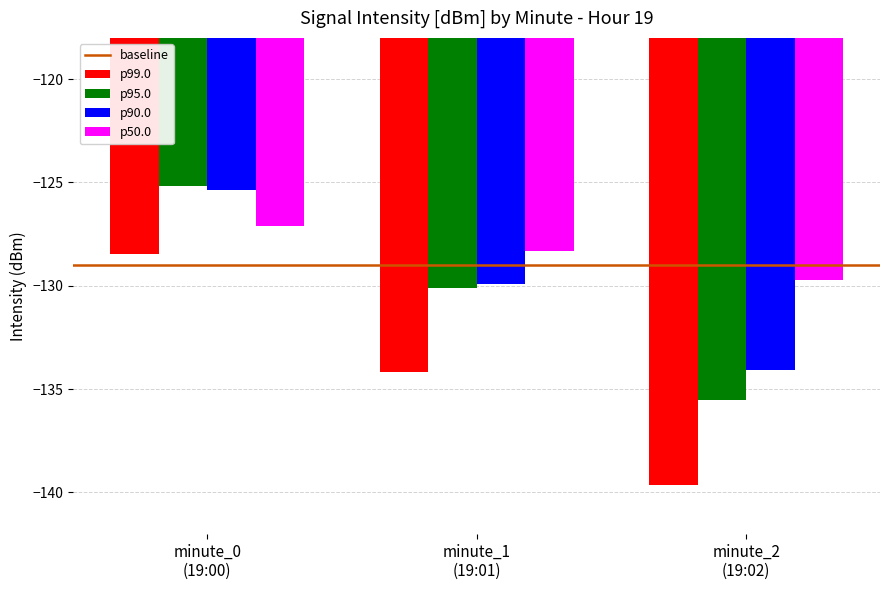

Which series has the largest range (max minus min)?

p99.0